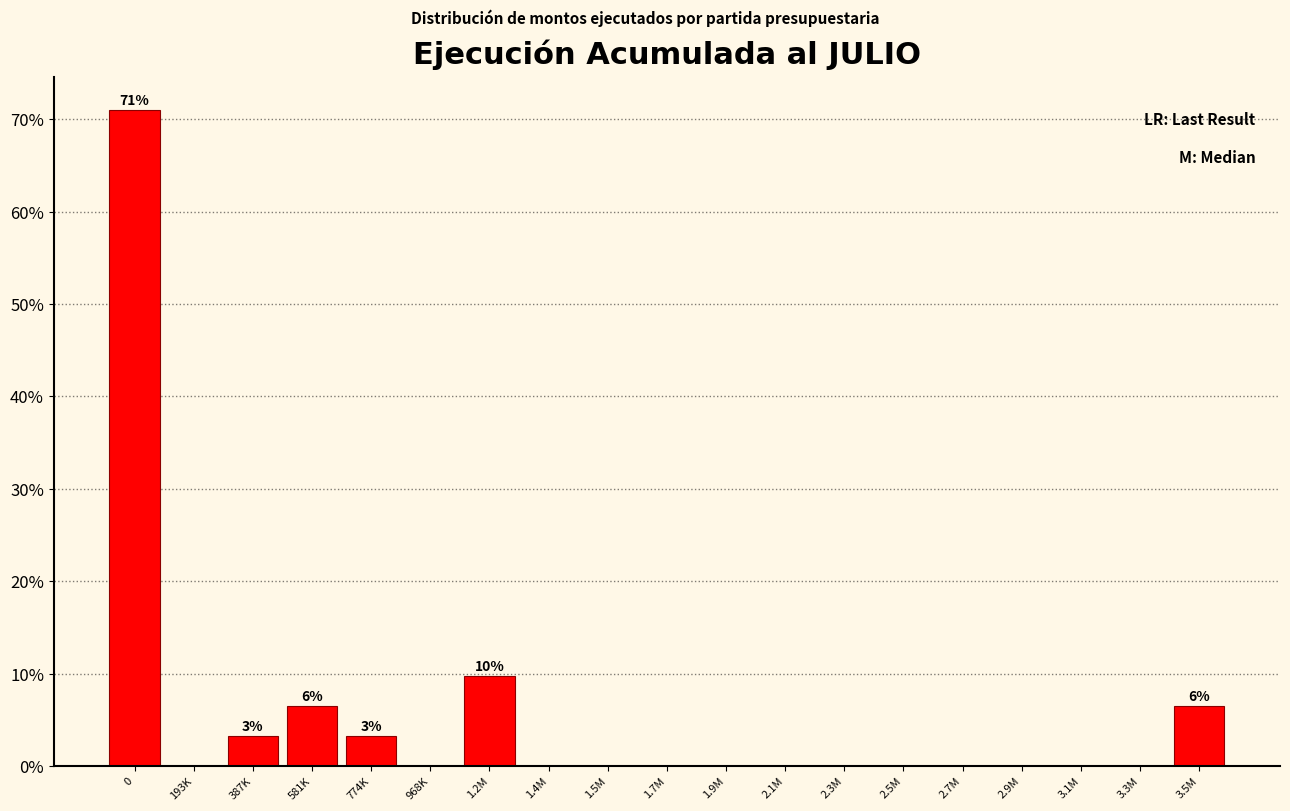

Reading left to right, extract all data points from this chart.

0=71.0	193K=0.0	387K=3.2	581K=6.5	774K=3.2	968K=0.0	1.2M=9.7	1.4M=0.0	1.5M=0.0	1.7M=0.0	1.9M=0.0	2.1M=0.0	2.3M=0.0	2.5M=0.0	2.7M=0.0	2.9M=0.0	3.1M=0.0	3.3M=0.0	3.5M=6.5